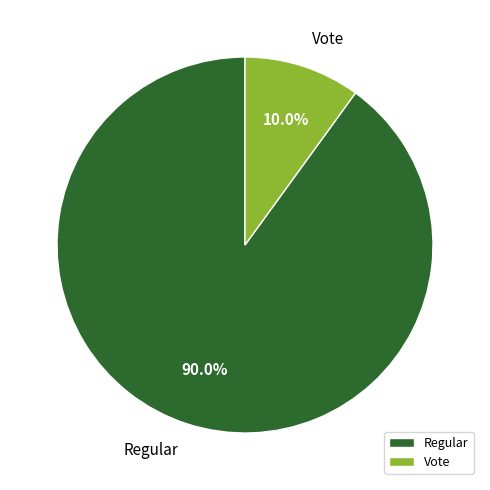

To the nearest percent, what is the difference between the Vote and Regular slice percentages?

80%